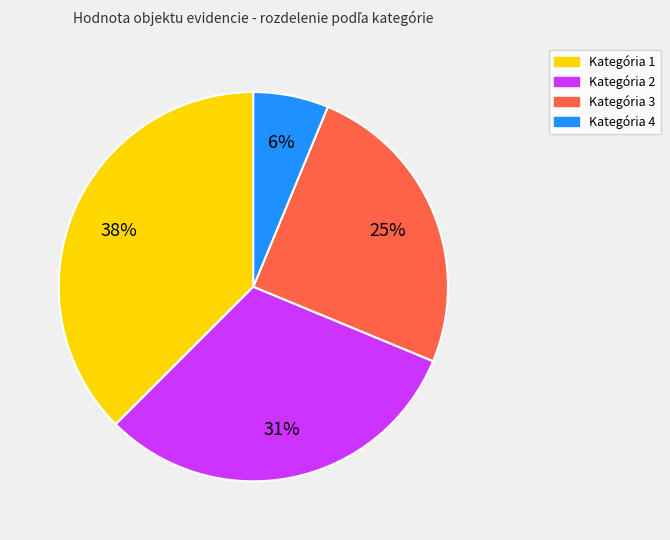

Is it true that Kategória 4 is 6% of the pie?

True